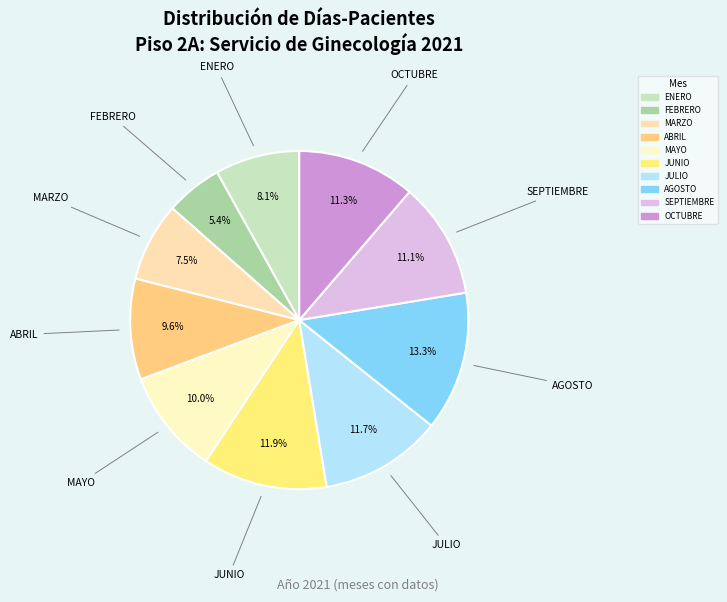

Which slice is the largest?

AGOSTO